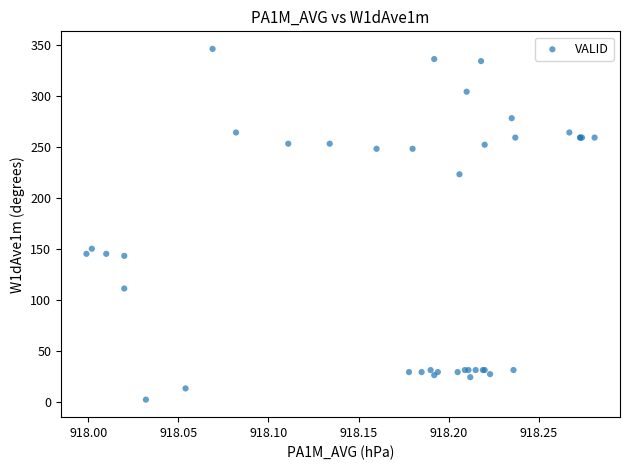

What Y value in the scatter plot is closest to 174?

150